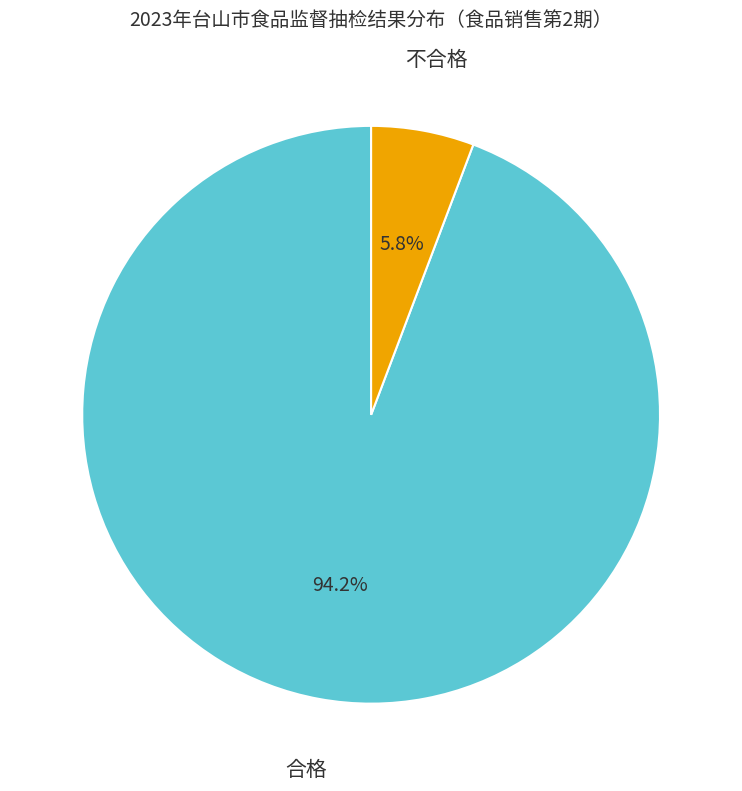

Count the number of slices in the pie.

2